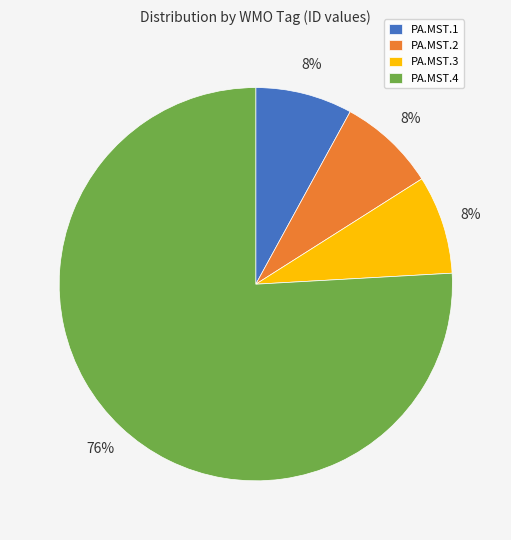

Do PA.MST.1 and PA.MST.4 together represent more than half of the pie?

Yes